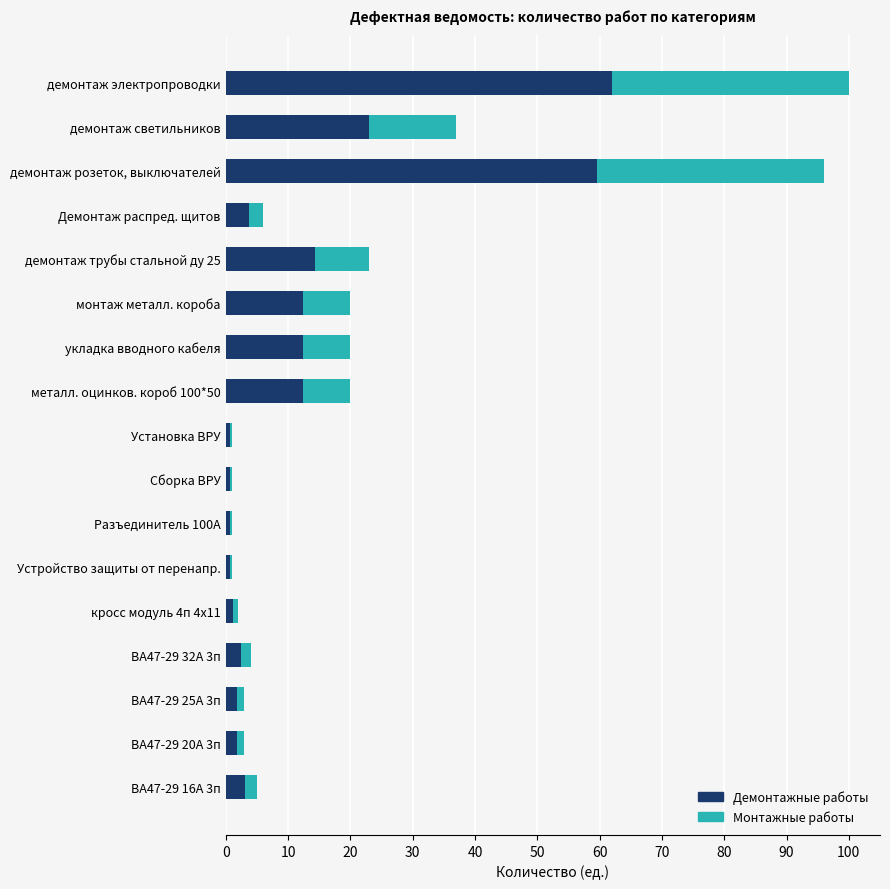

What is the difference between the maximum and minimum values in the Демонтажные работы series?

61.4